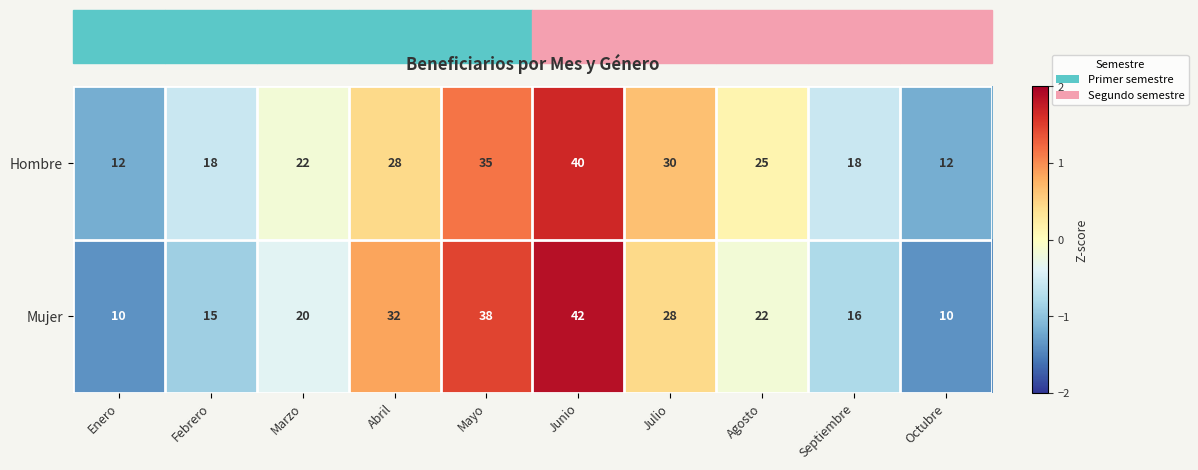

What is the highest value of the Hombre series?

40